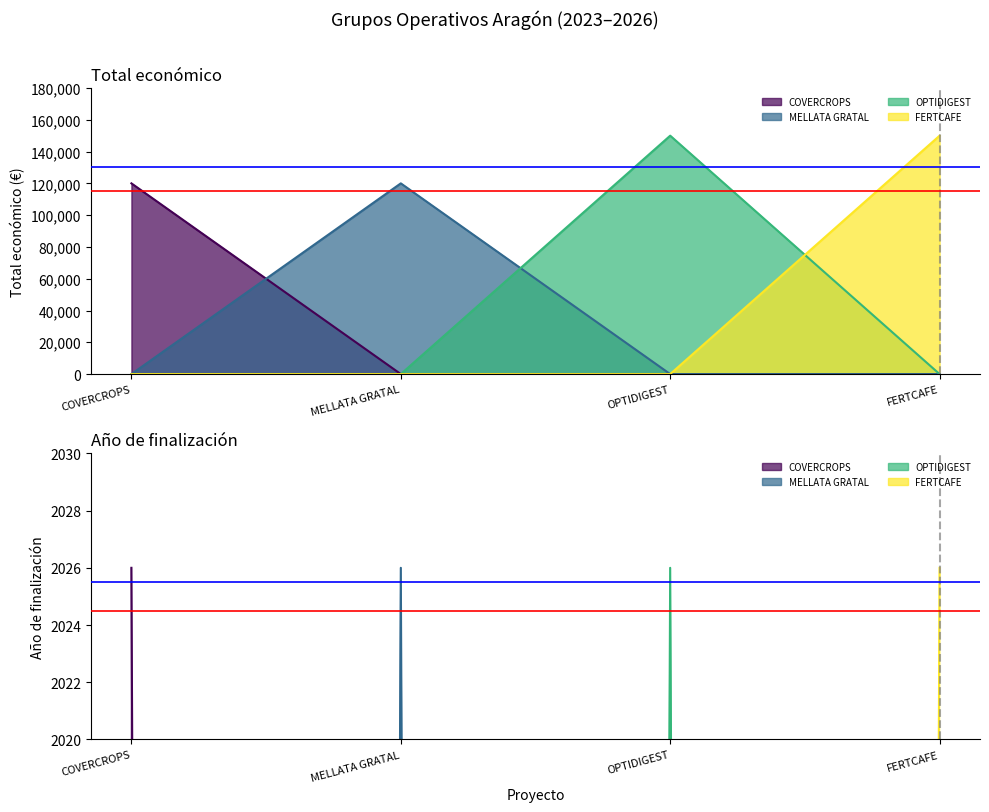

What is the difference between the highest and lowest values at FERTCAFE?

147974